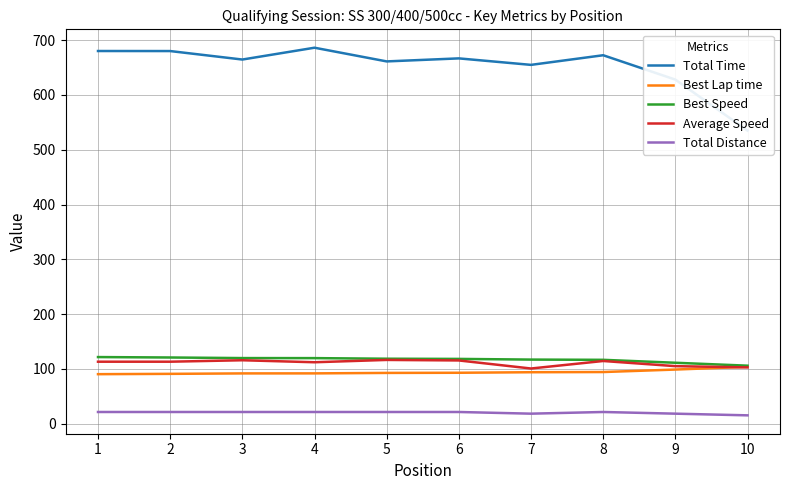

Which has a higher value, 3 or 10?

3